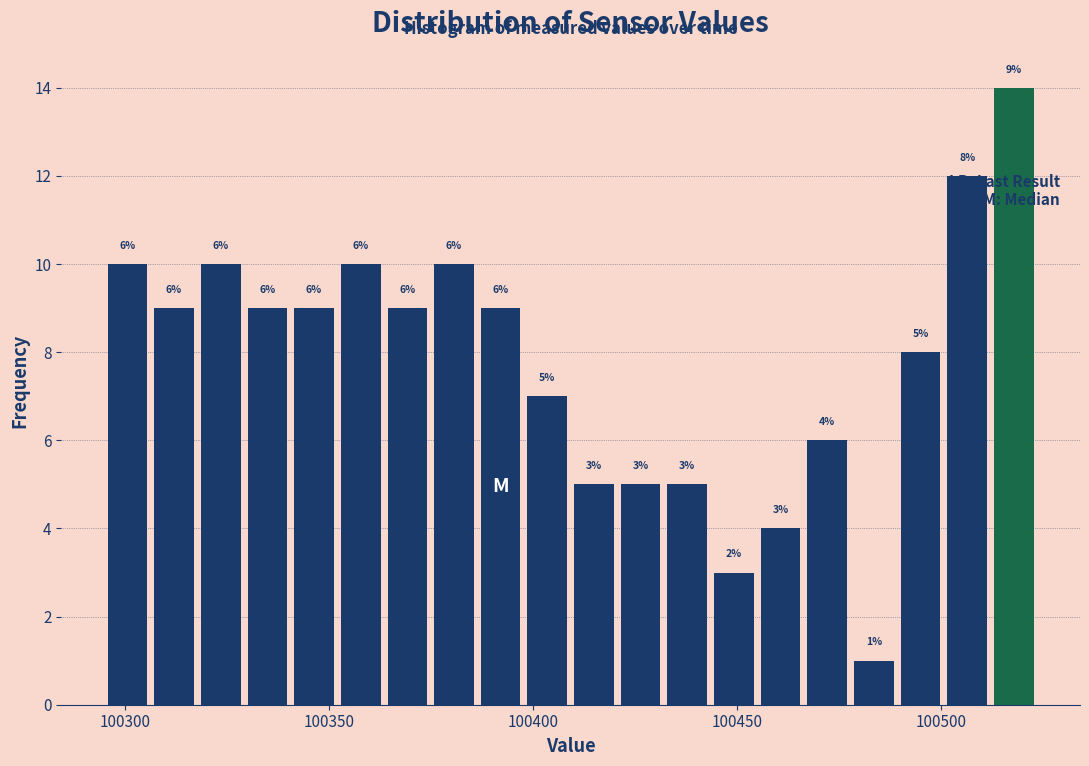

Read against the x-axis, roughly where is the centre of the tallest bar?

100520